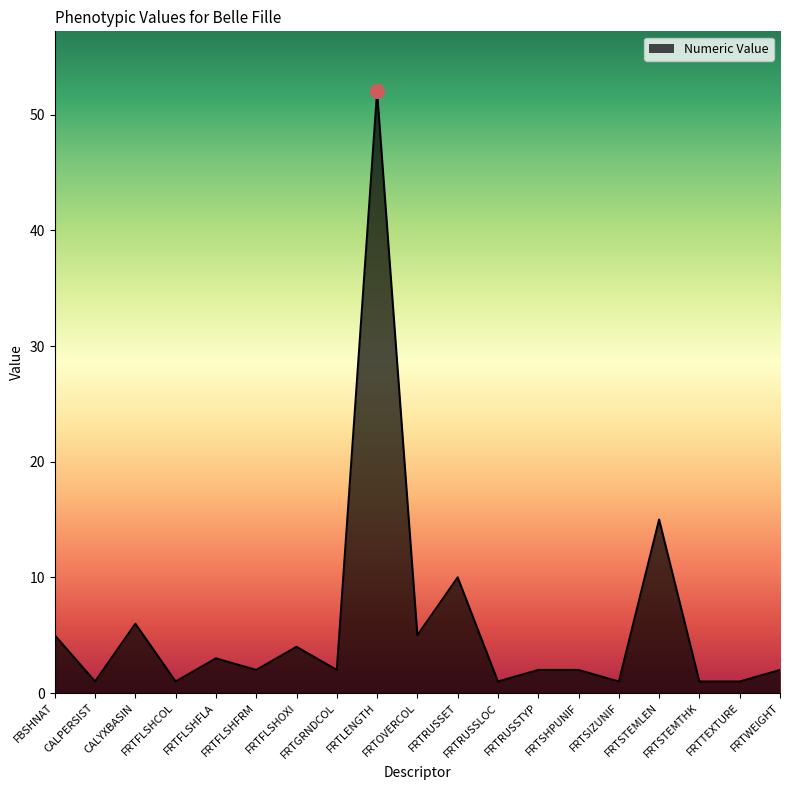

What is the difference between the maximum and minimum values?

51